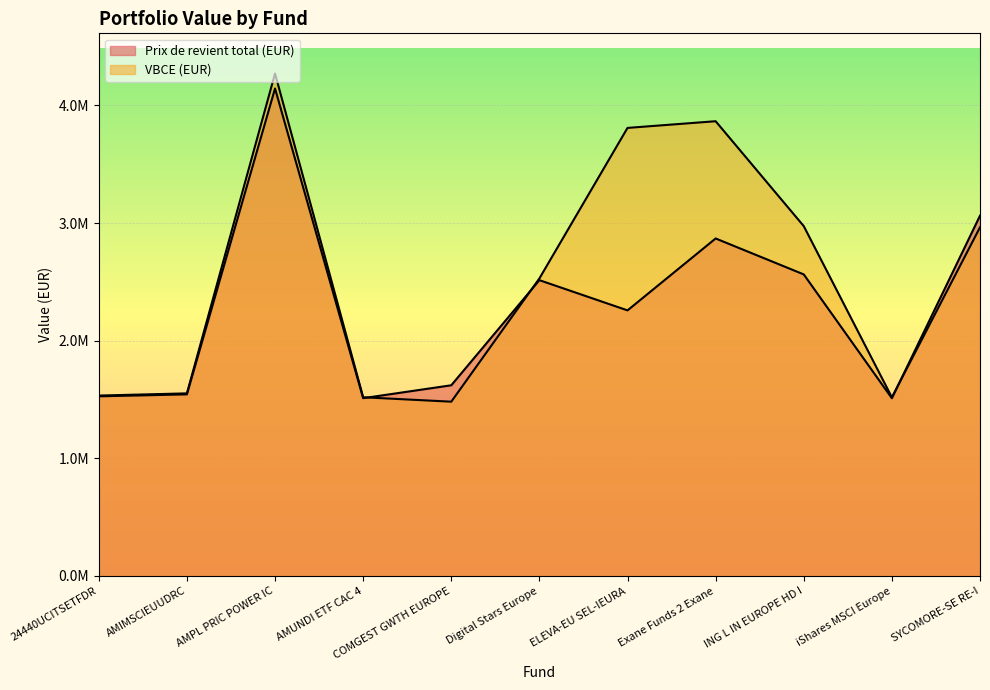

Rank the series by their maximum value, from highest to lowest.

VBCE (EUR), Prix de revient total (EUR)